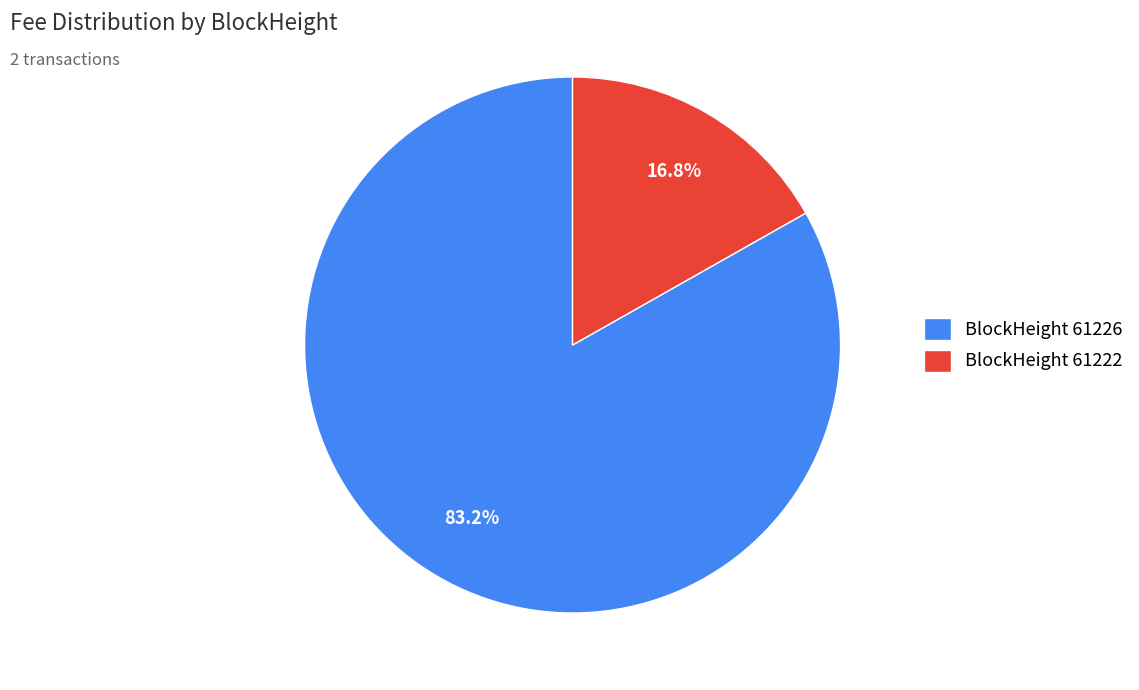

What portion of the pie excludes BlockHeight 61226?

16.8%